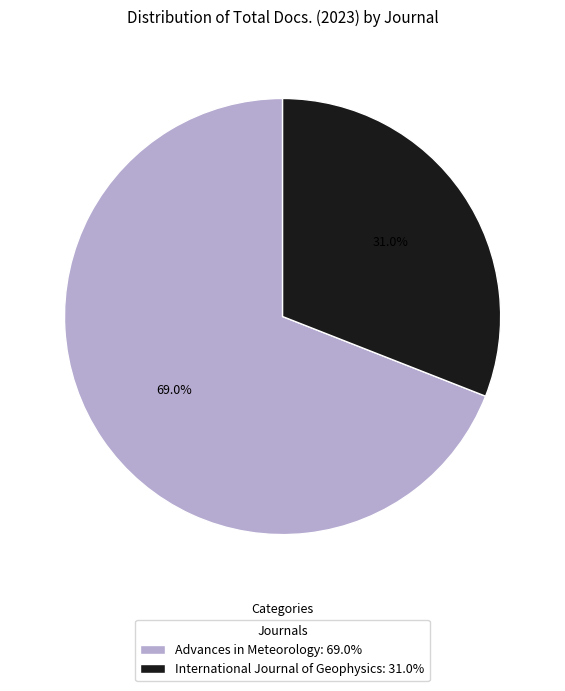

To the nearest percent, what is the difference between the International Journal of Geophysics and Advances in Meteorology slice percentages?

38%